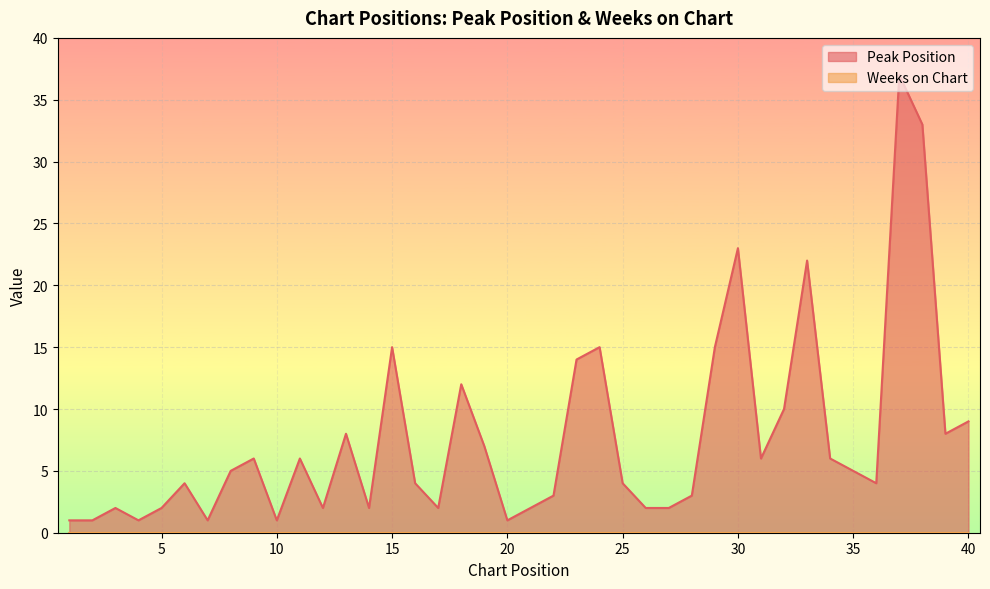

True or false: the data shows 1 at 4.

True